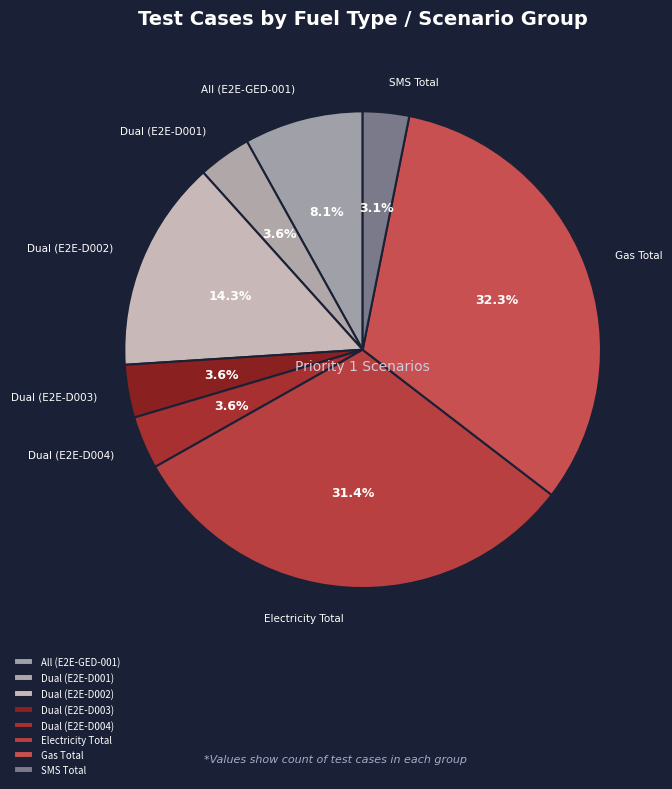

Is it true that Dual (E2E-D002) is 28% of the pie?

False